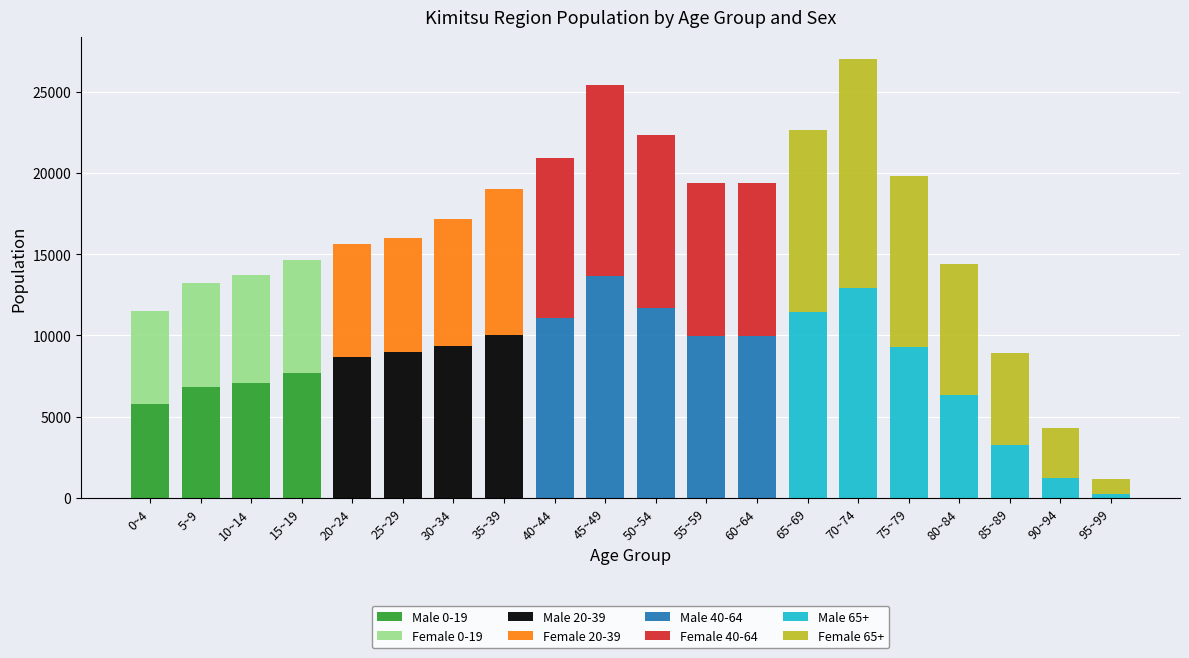

At which label does Male 0-19 reach its peak?

15~19